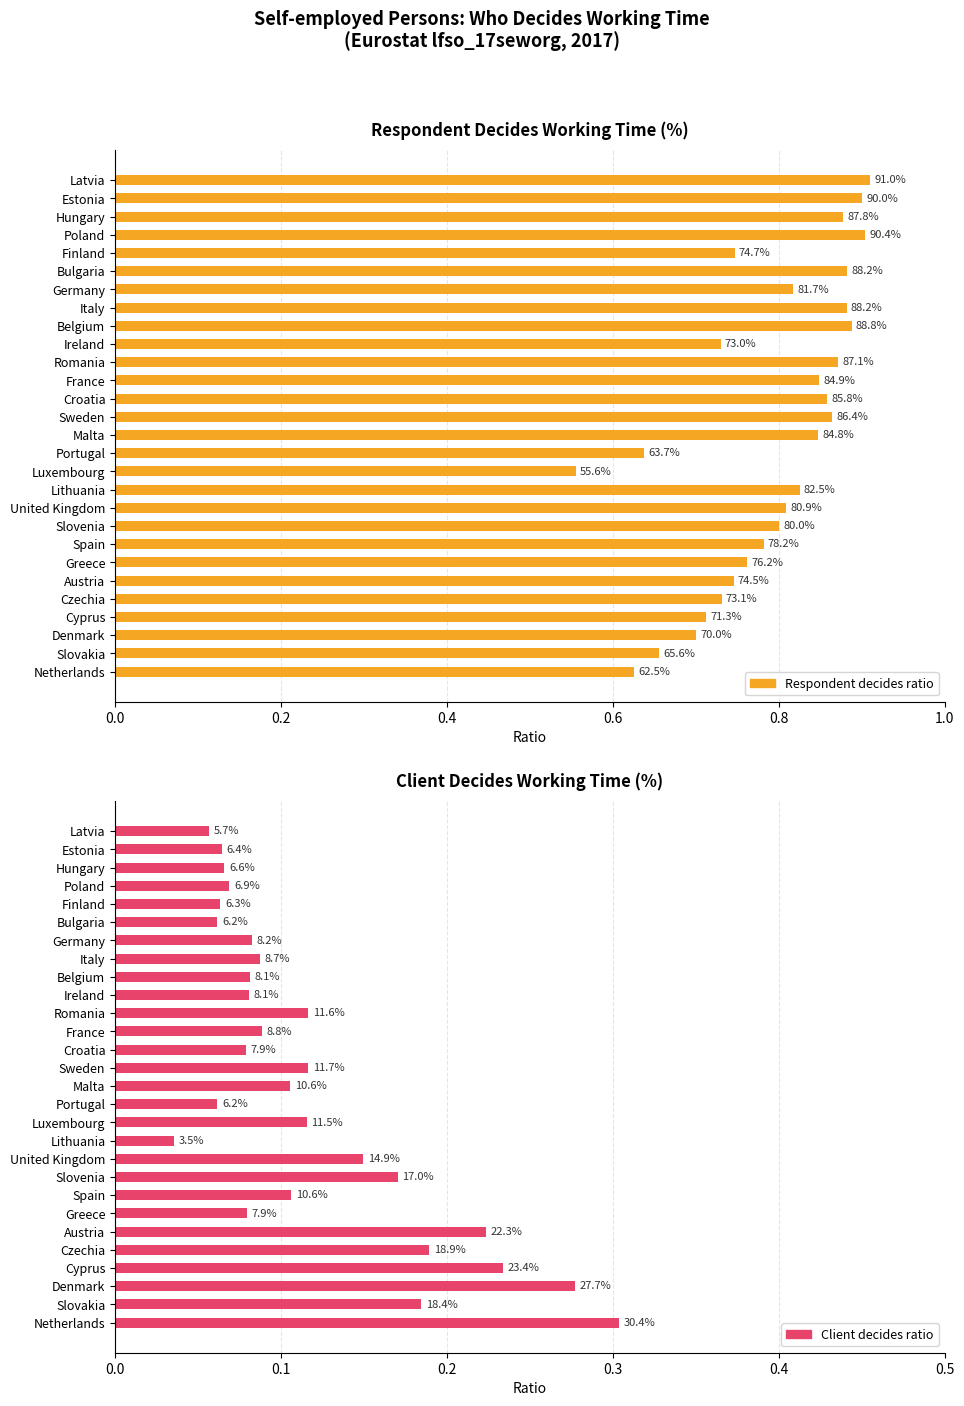

Rank the series by their maximum value, from lowest to highest.

Client decides ratio, Respondent decides ratio